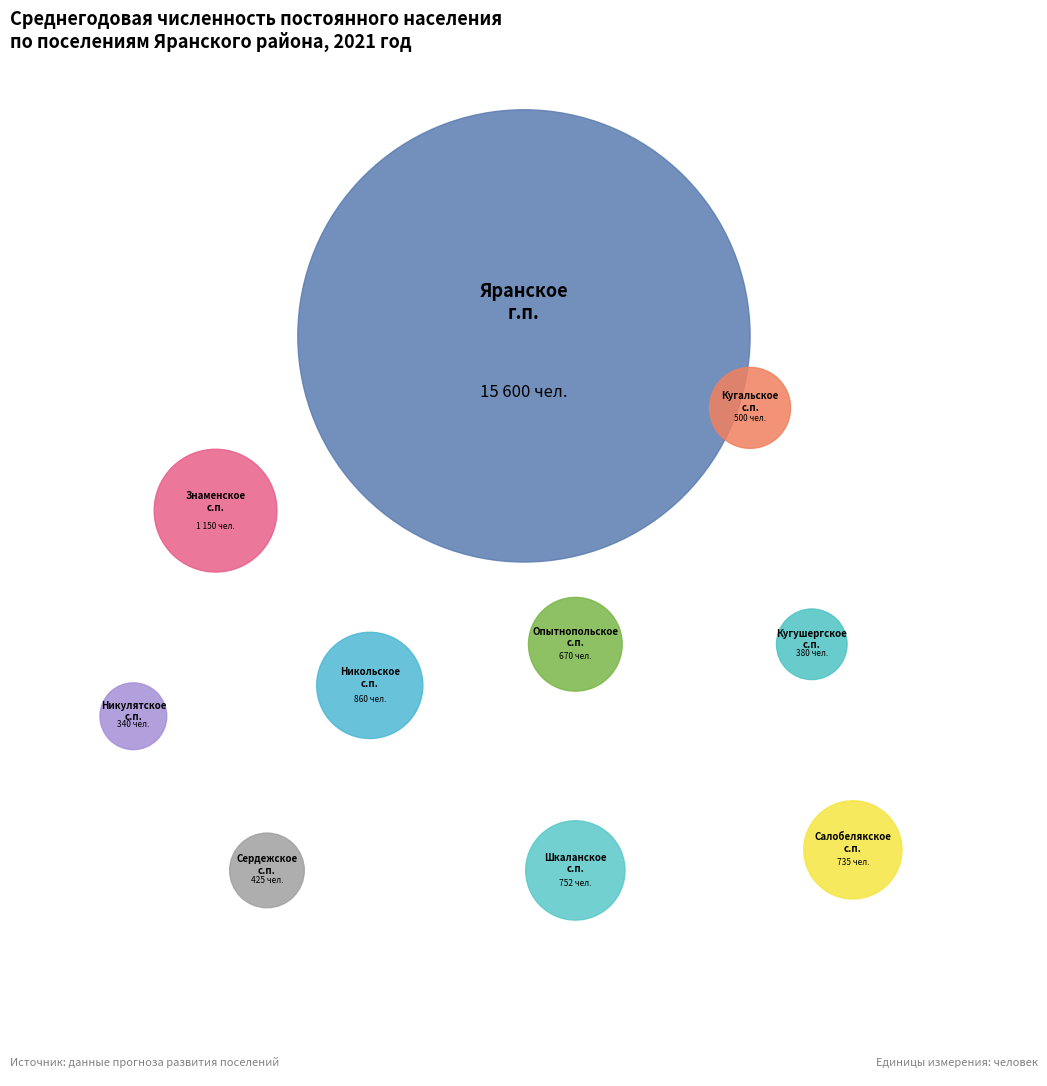

What is the largest slice in the pie chart?

Яранское городское поселение